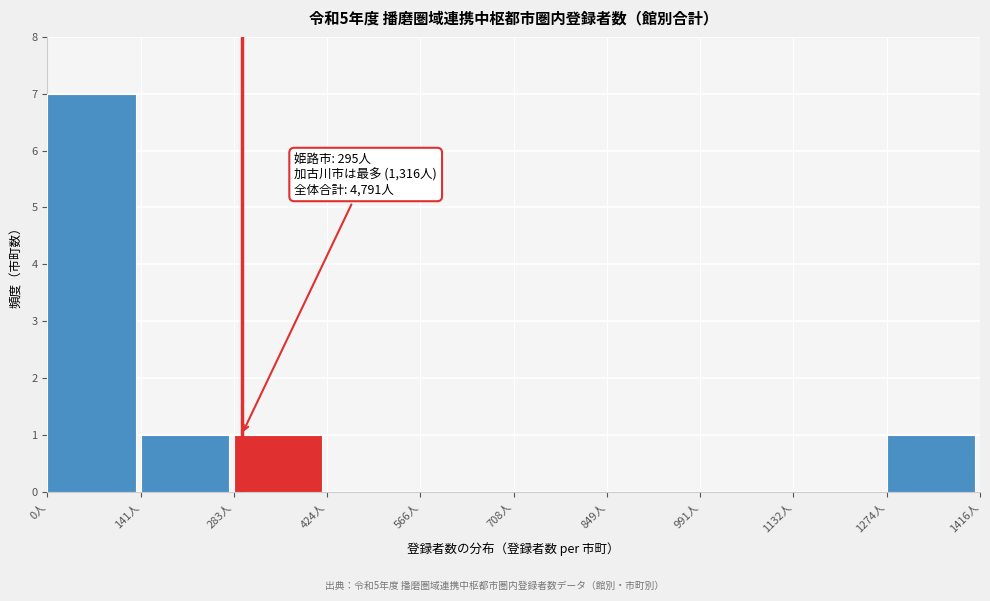

Reading left to right, transcribe all the data shown in this chart.

0人=7	141人=1	283人=1	424人=0	566人=0	708人=0	849人=0	991人=0	1132人=0	1274人=1